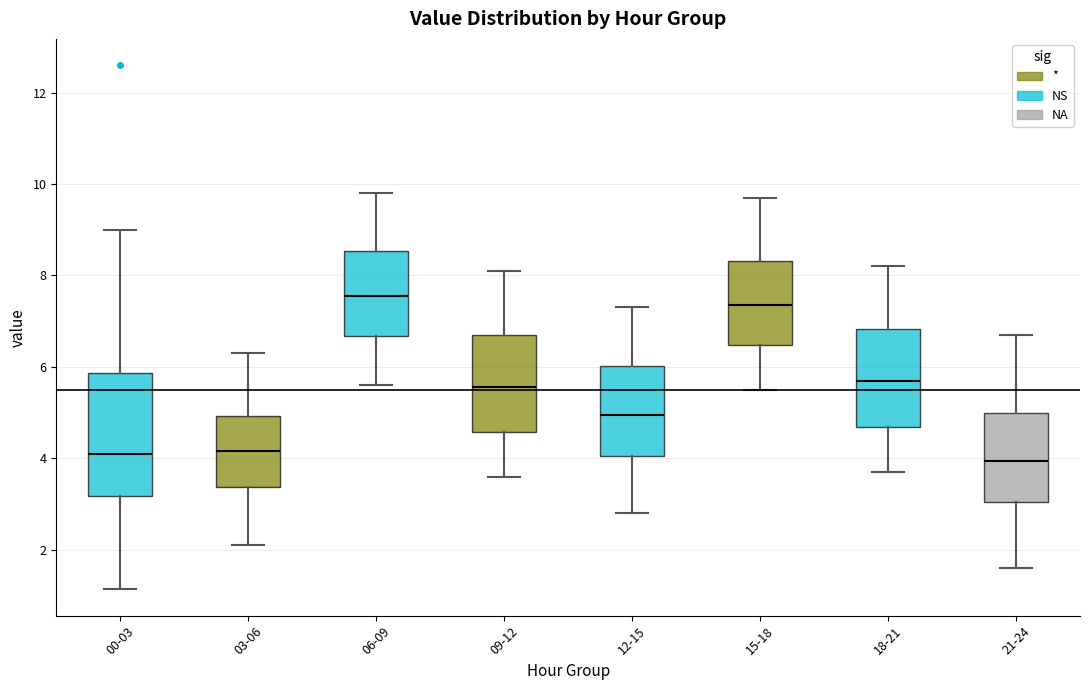

Reading left to right, transcribe this box plot: for each box, give where its median line is, the range the box spans, and where its two whiskers end, as read against the y-axis. The values are not printed on the chart, so give them approximately, as read against the axis.

00-03: median 4.0, box 3.2 to 5.8, whiskers 1.2 to 9.0
03-06: median 4.2, box 3.4 to 5.0, whiskers 2.2 to 6.4
06-09: median 7.6, box 6.6 to 8.6, whiskers 5.6 to 9.8
09-12: median 5.6, box 4.6 to 6.8, whiskers 3.6 to 8.2
12-15: median 5.0, box 4.0 to 6.0, whiskers 2.8 to 7.4
15-18: median 7.4, box 6.4 to 8.4, whiskers 5.6 to 9.8
18-21: median 5.8, box 4.6 to 6.8, whiskers 3.8 to 8.2
21-24: median 4.0, box 3.0 to 5.0, whiskers 1.6 to 6.8